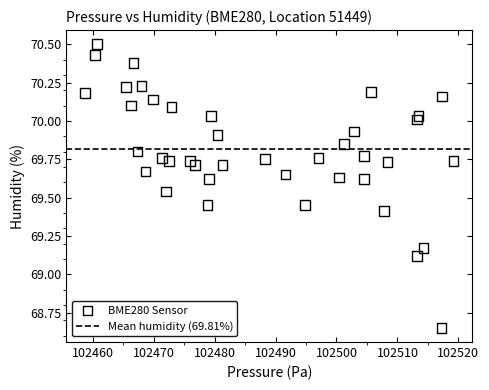

What Y value in the scatter plot is closest to 69?

69.1